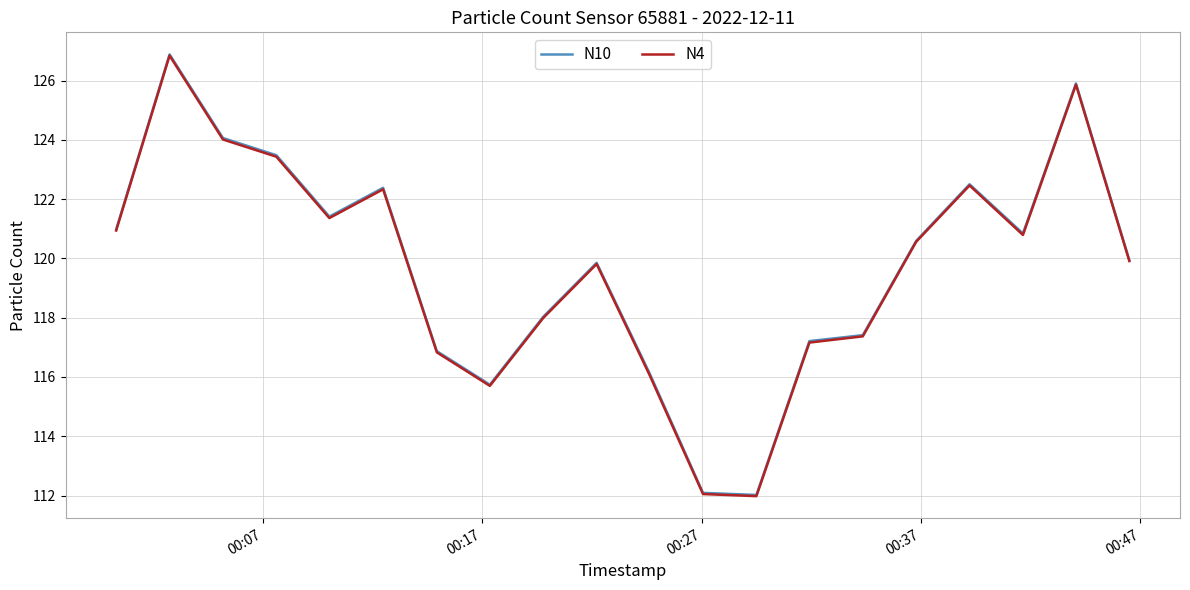

What is the maximum value shown in the chart?

126.9